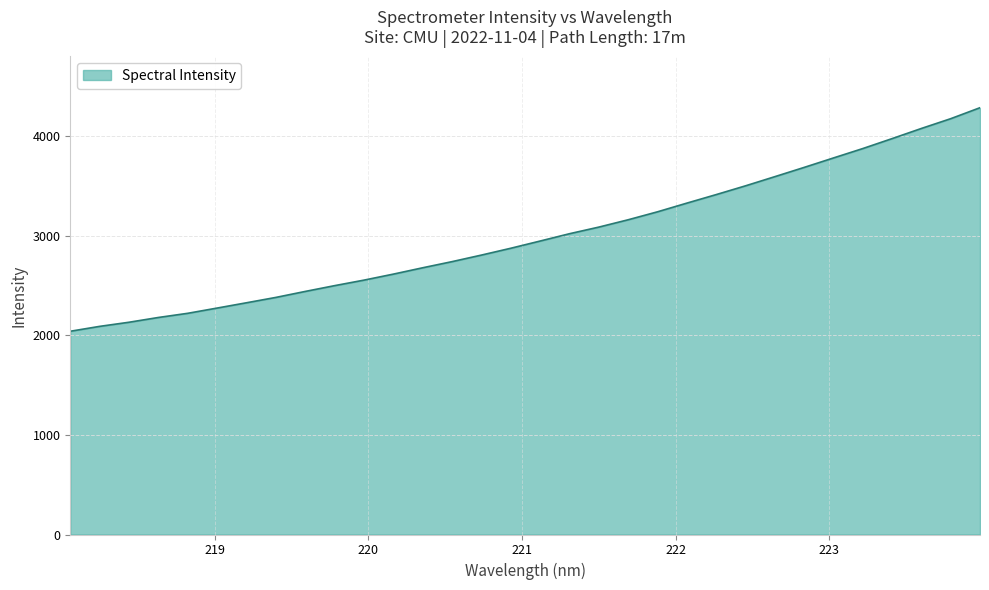

What is the minimum value shown in the chart?

2040.0